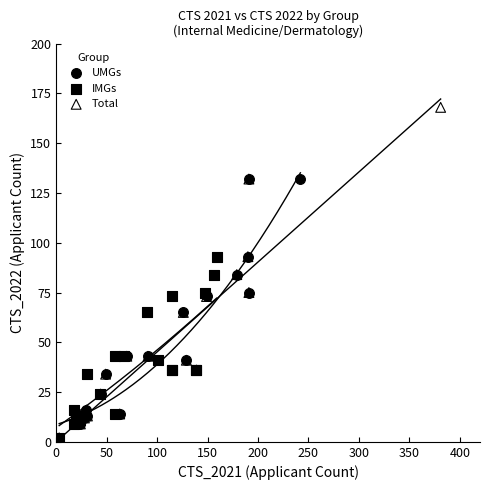

Which series reaches the maximum Y coordinate?

Total